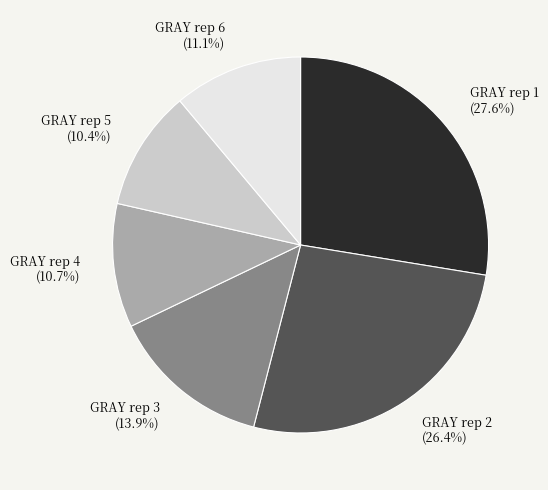

Which slice is the largest?

GRAY rep 1